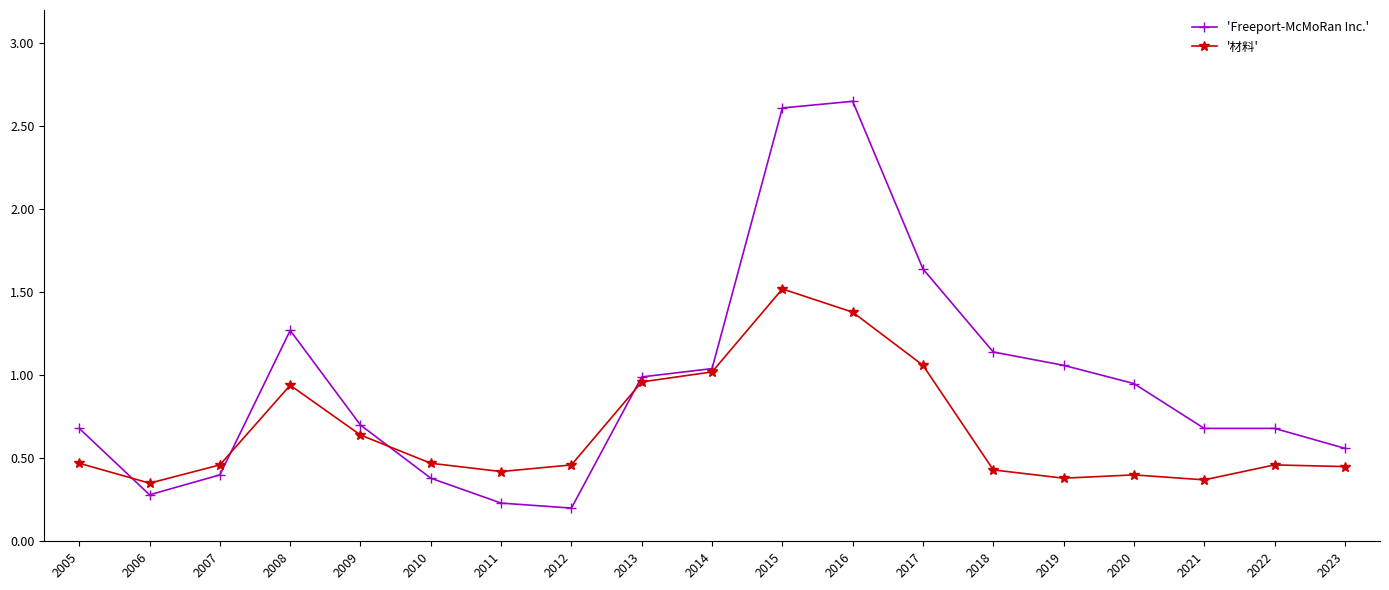

Rank the series by their average value, from lowest to highest.

'材料', 'Freeport-McMoRan Inc.'